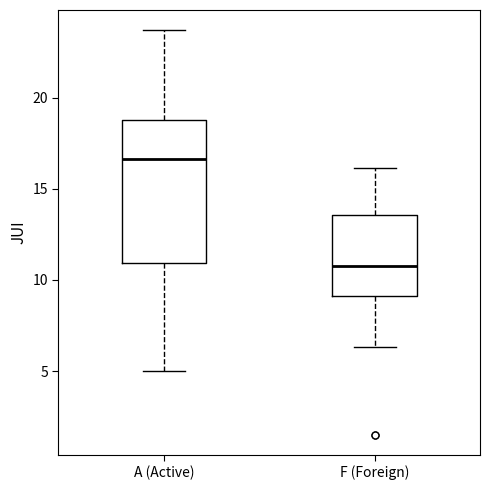

Which box has the lowest median line?

F (Foreign)